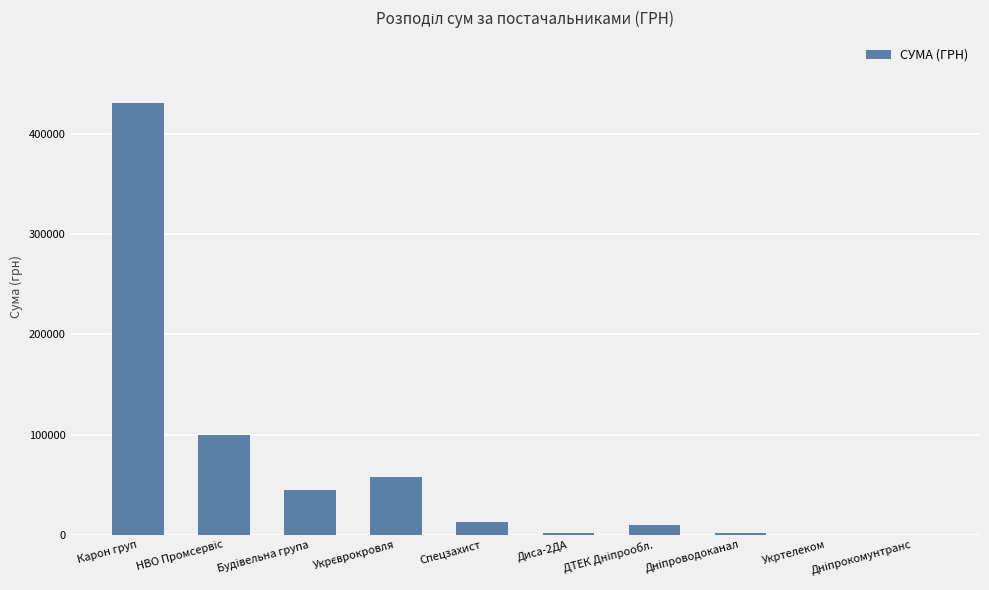

What is the maximum value shown in the chart?

431488.1